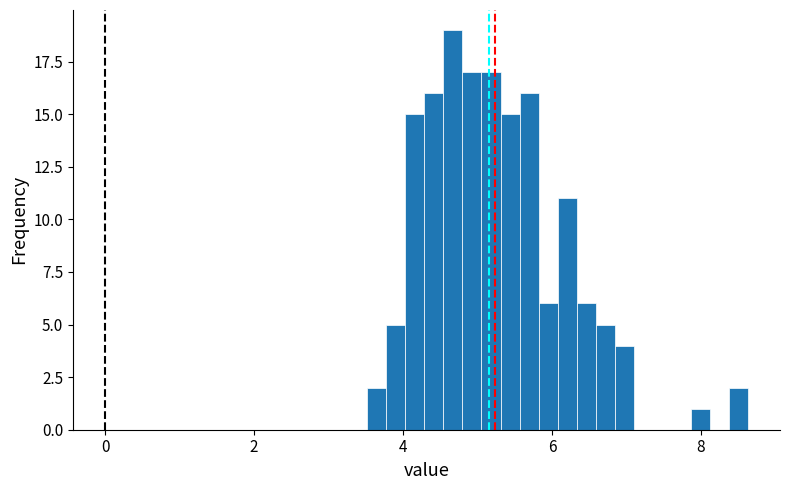

Read against the x-axis, roughly where is the centre of the tallest bar?

4.6